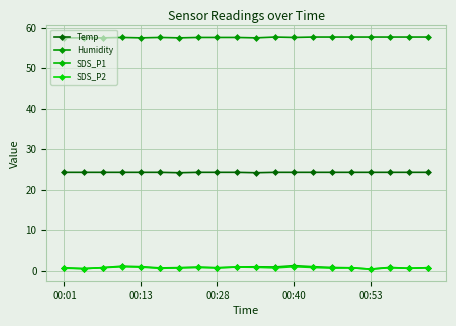

How many lines are shown in the chart?

4